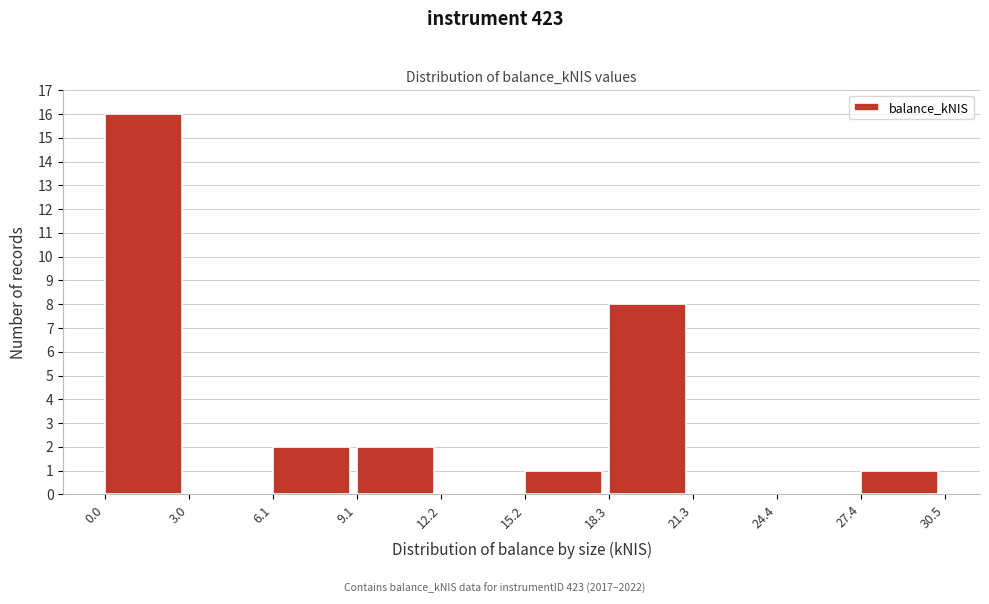

Reading left to right, list every bar in this chart as the range it spans on the x-axis followed by its height. The values are not printed on the chart, so give them approximately, as read against the axis.

0.0 to 3.0: 16
3.0 to 6.1: 0
6.1 to 9.1: 2
9.1 to 12.2: 2
12.2 to 15.2: 0
15.2 to 18.3: 1
18.3 to 21.3: 8
21.3 to 24.4: 0
24.4 to 27.4: 0
27.4 to 30.5: 1